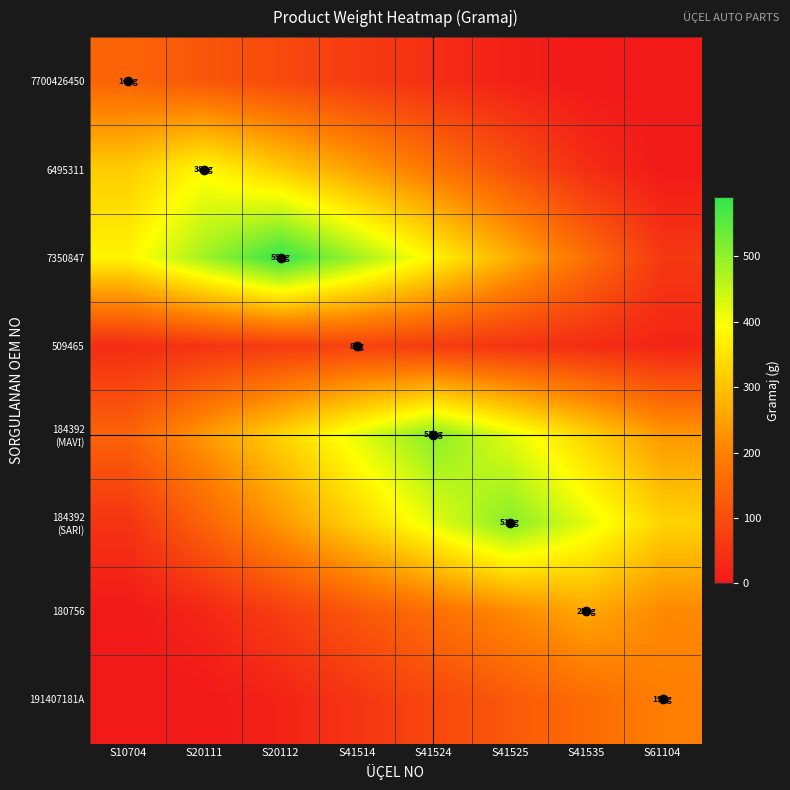

Between S10704 and S41524, which series saw the biggest shift?

184392 (MAVİ)